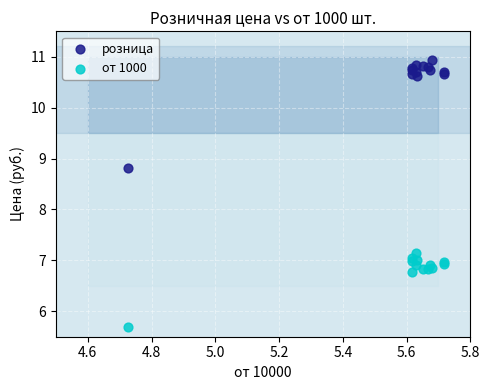

What is the X range (max minus min) for the scatter plot?

1.0